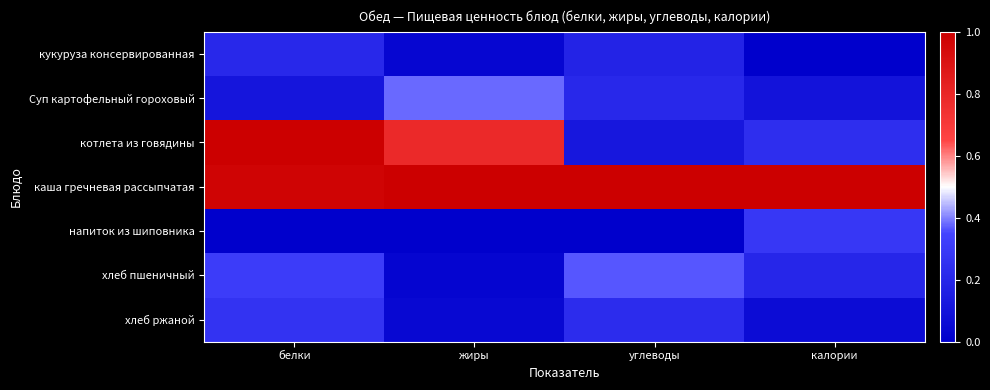

Which series changed the most between углеводы and калории?

напиток из шиповника